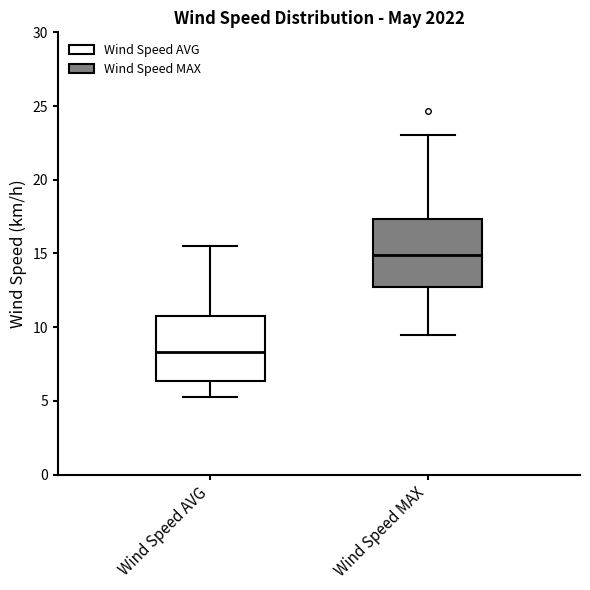

Which box has the lowest median line?

Wind Speed AVG